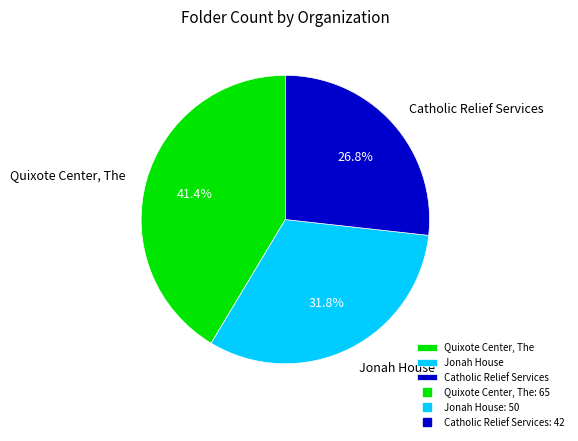

How many segments does this pie chart have?

3